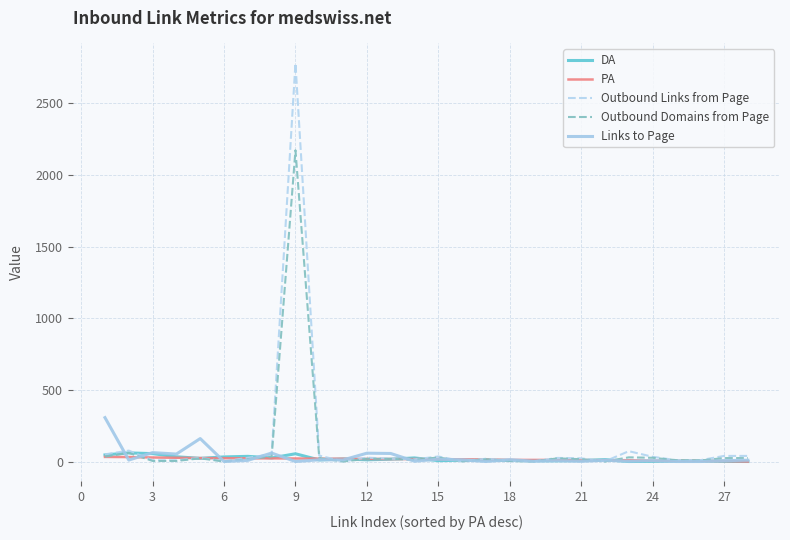

What is the lowest value of the Outbound Links from Page series?

2